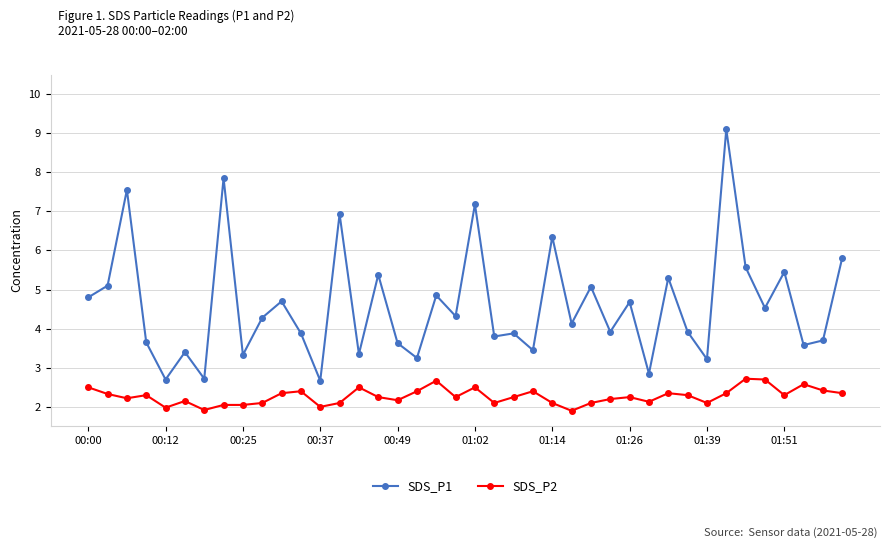

What is the difference between the maximum and second lowest values in the SDS_P2 series?

0.8